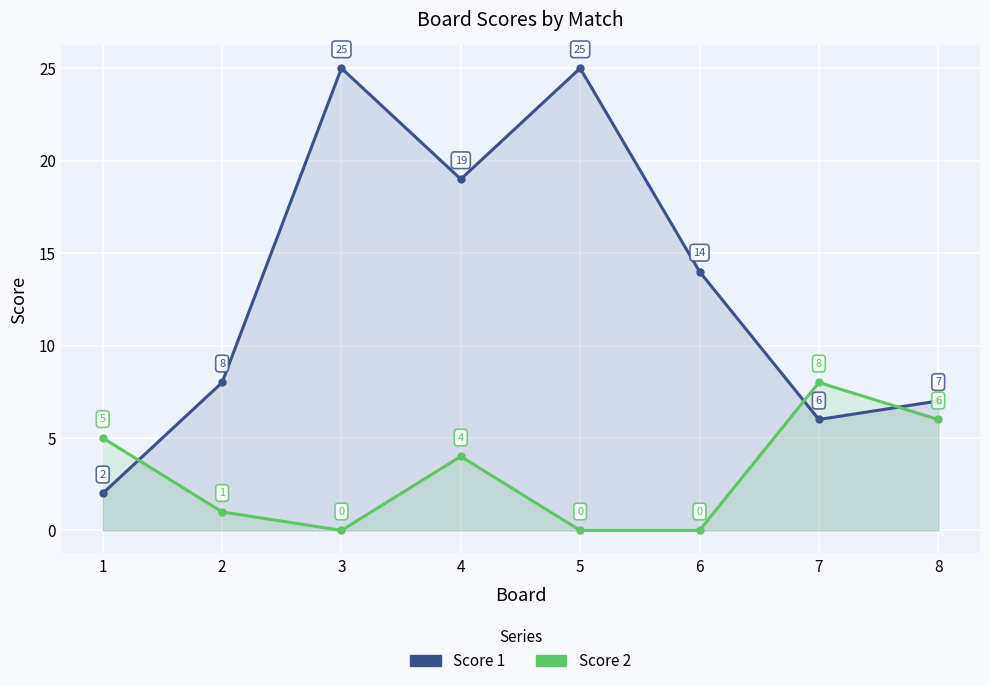

Between 2 and 5, which series saw the biggest shift?

Score 1